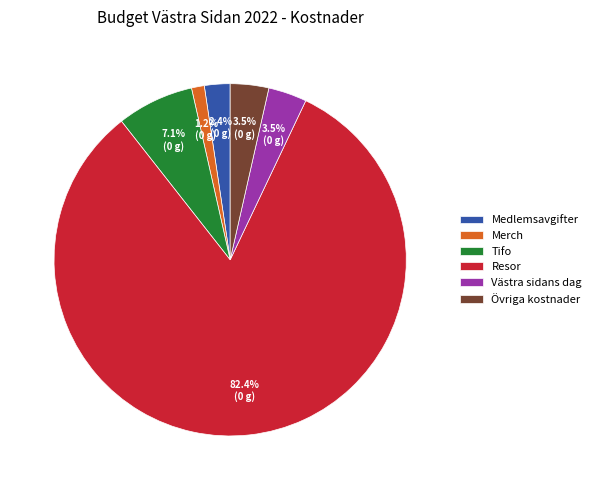

To the nearest percent, what portion does Merch represent?

1%